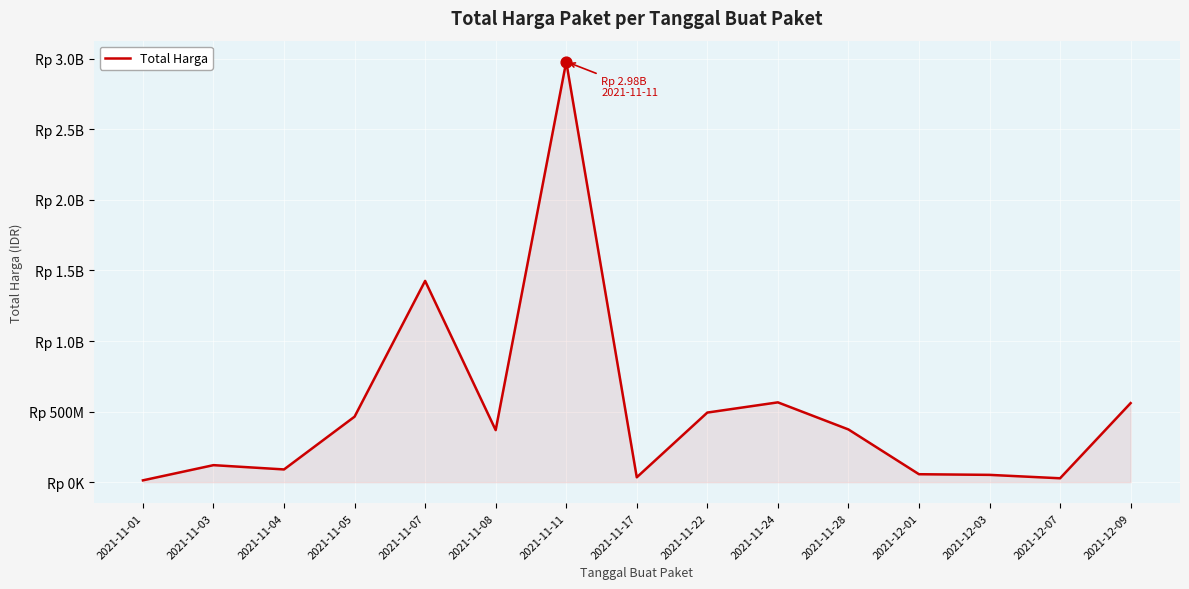

Approximately how many times larger is the value at 2021-11-28 compared to 2021-12-07?

13.6